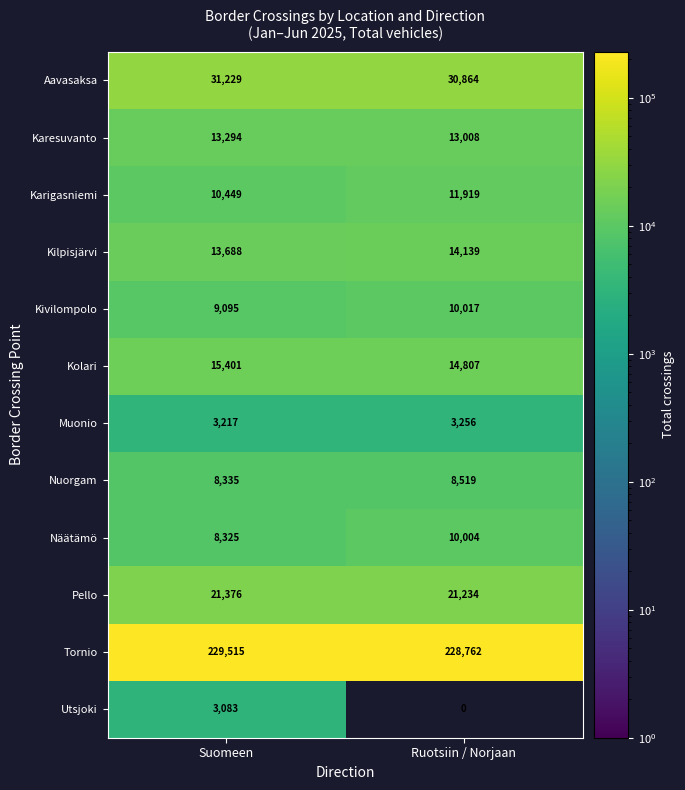

What is the total value across all series at Suomeen?

367007